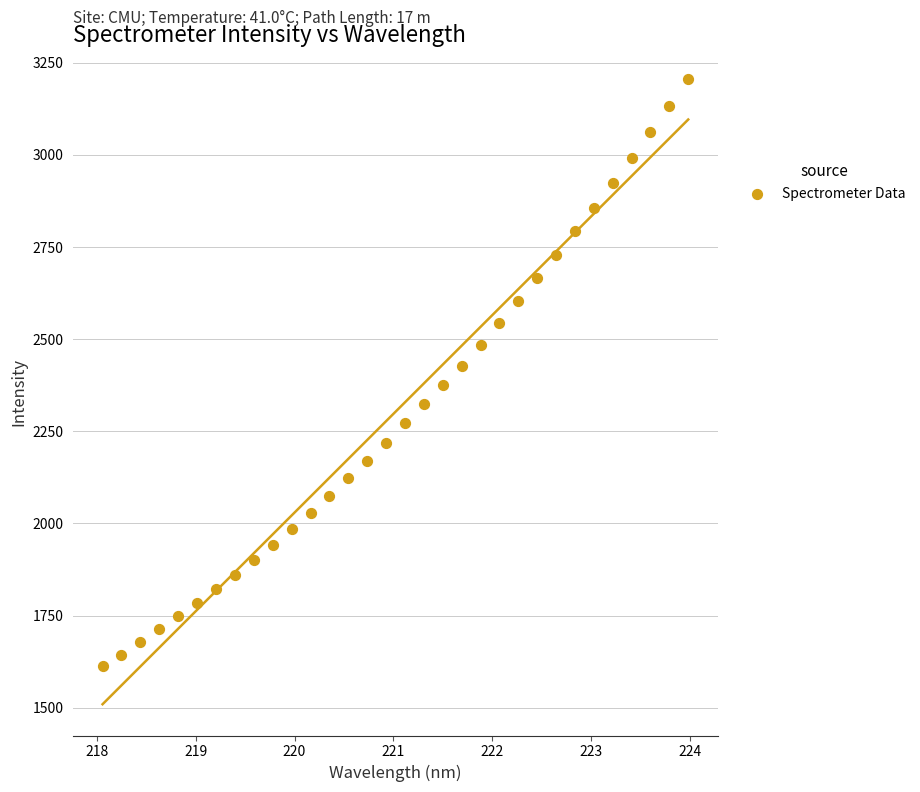

What is the range of X values (max minus min)?

5.9